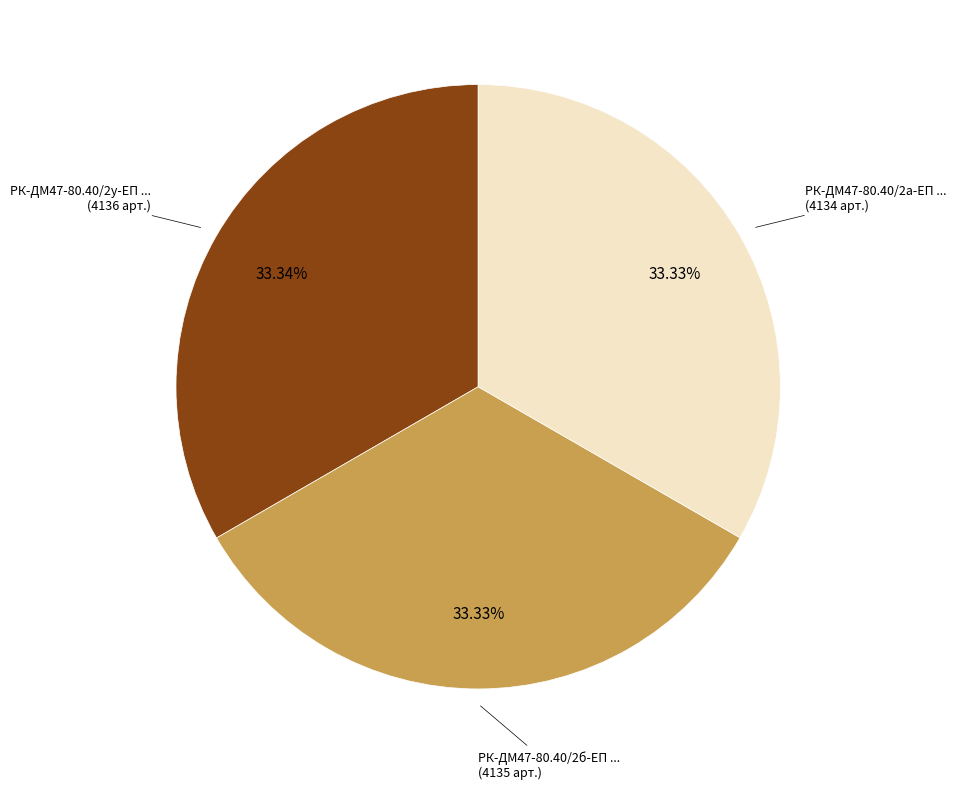

Does any single category account for the majority?

No